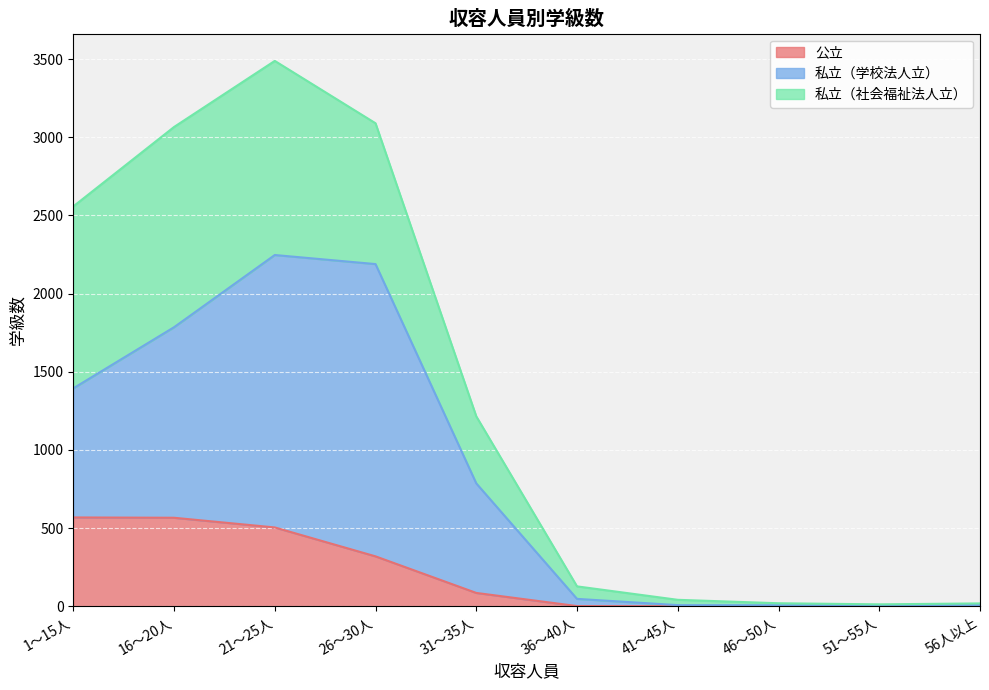

Rank the categories by 公立 value from highest to lowest.

1～15人, 16～20人, 21～25人, 26～30人, 31～35人, 56人以上, 36～40人, 41～45人, 46～50人, 51～55人